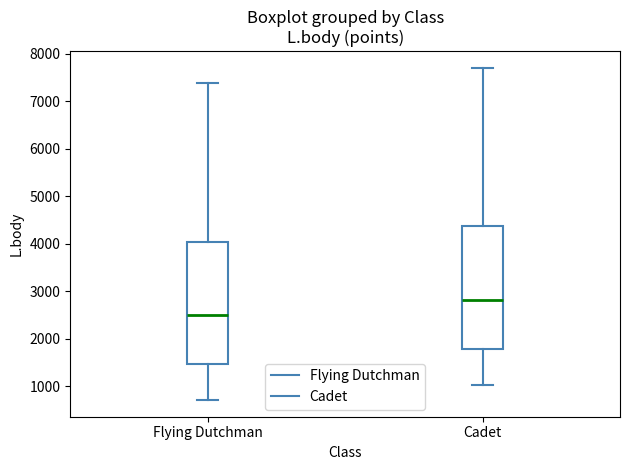

Where is the upper edge of the box for Flying Dutchman on the y-axis? The values are not printed on the chart, so give them approximately, as read against the axis.

4000